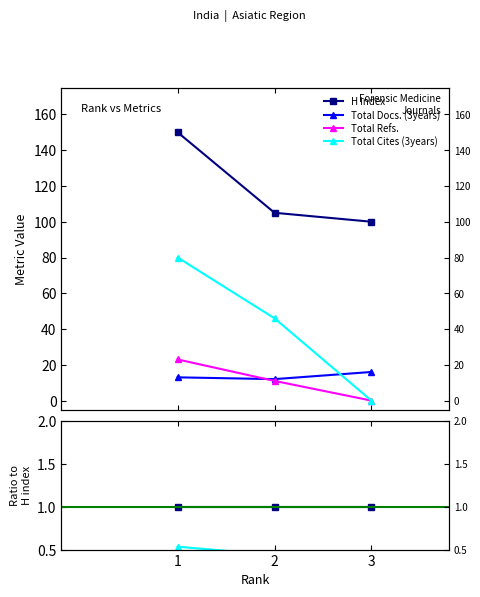

Does the chart display data point markers on the line(s)?

Yes